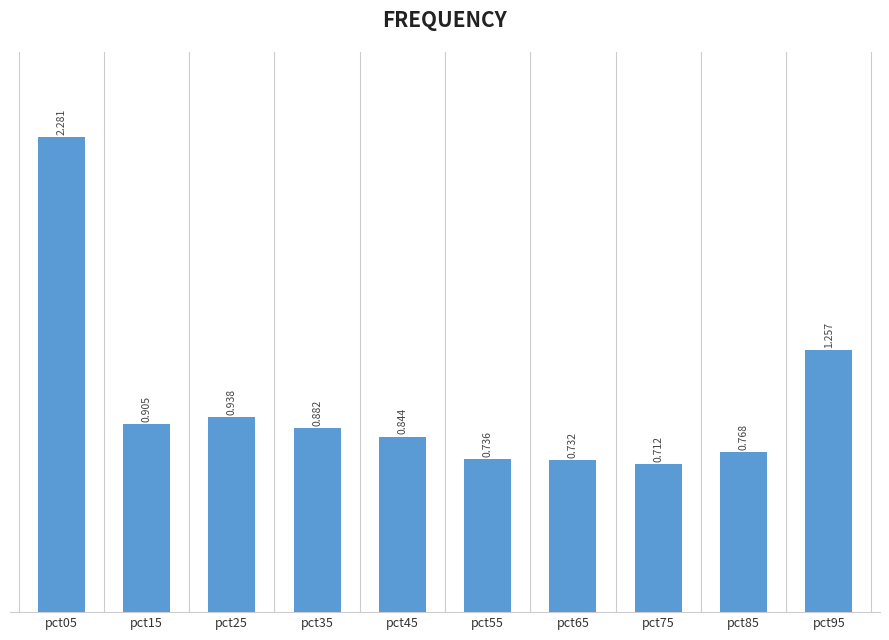

Reading left to right, transcribe all the data shown in this chart.

pct05=2.3	pct15=0.9	pct25=0.9	pct35=0.9	pct45=0.8	pct55=0.7	pct65=0.7	pct75=0.7	pct85=0.8	pct95=1.3